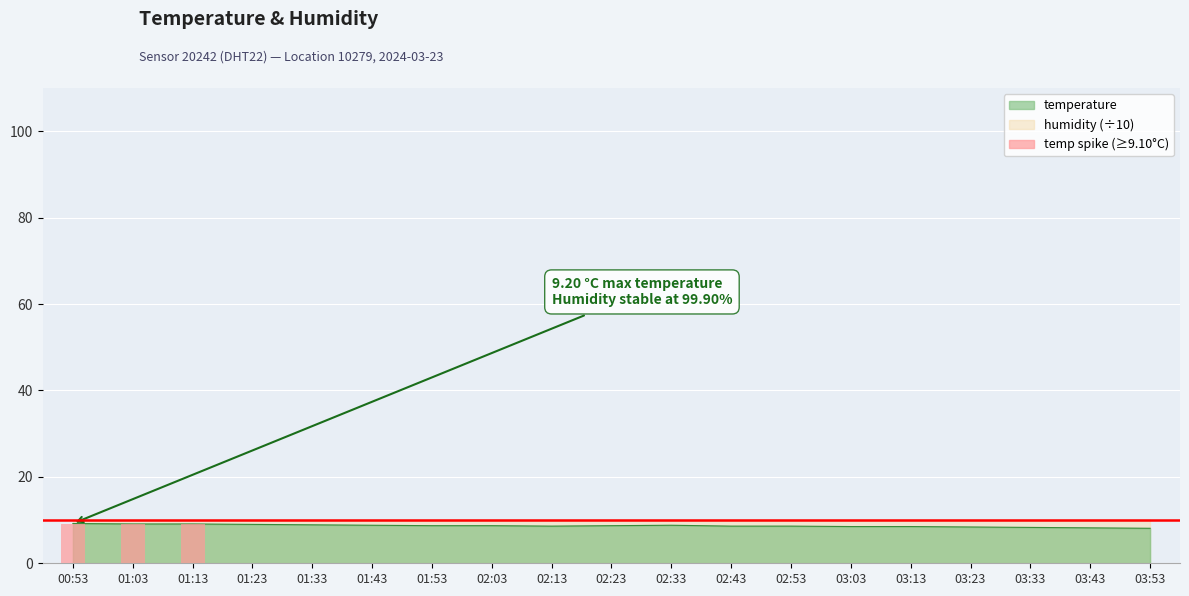

What is the difference between the maximum and minimum values?

1.1